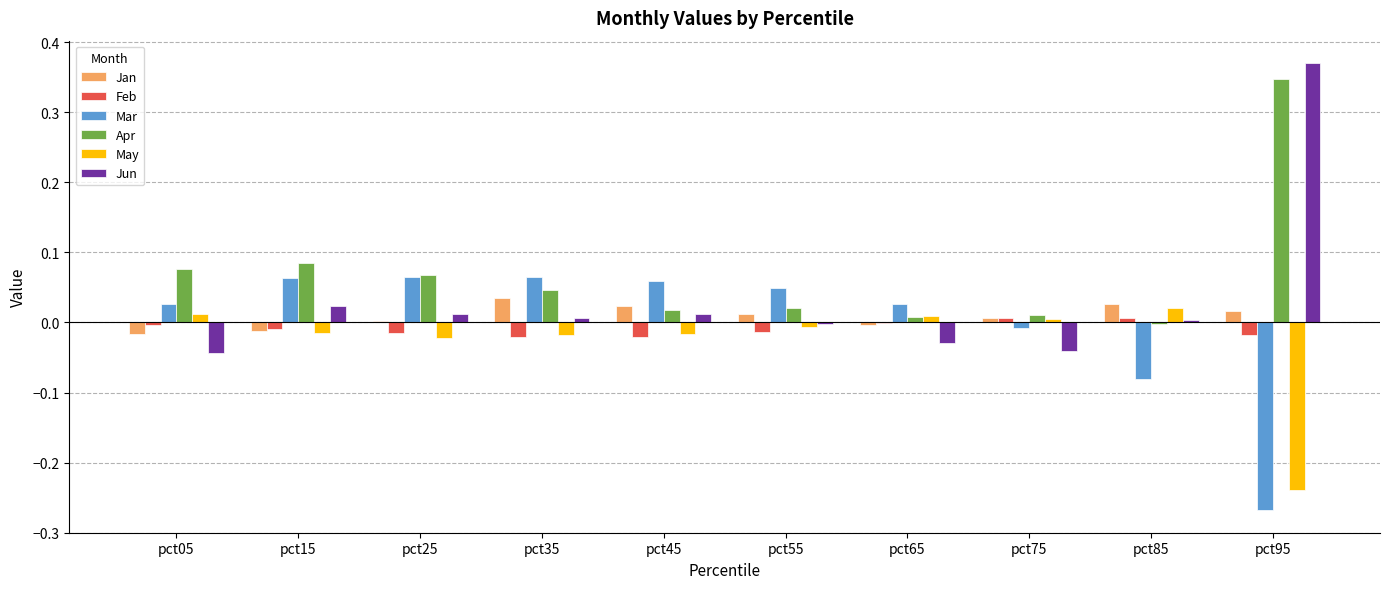

The Apr series shows -0.0 at pct85. True or false?

True